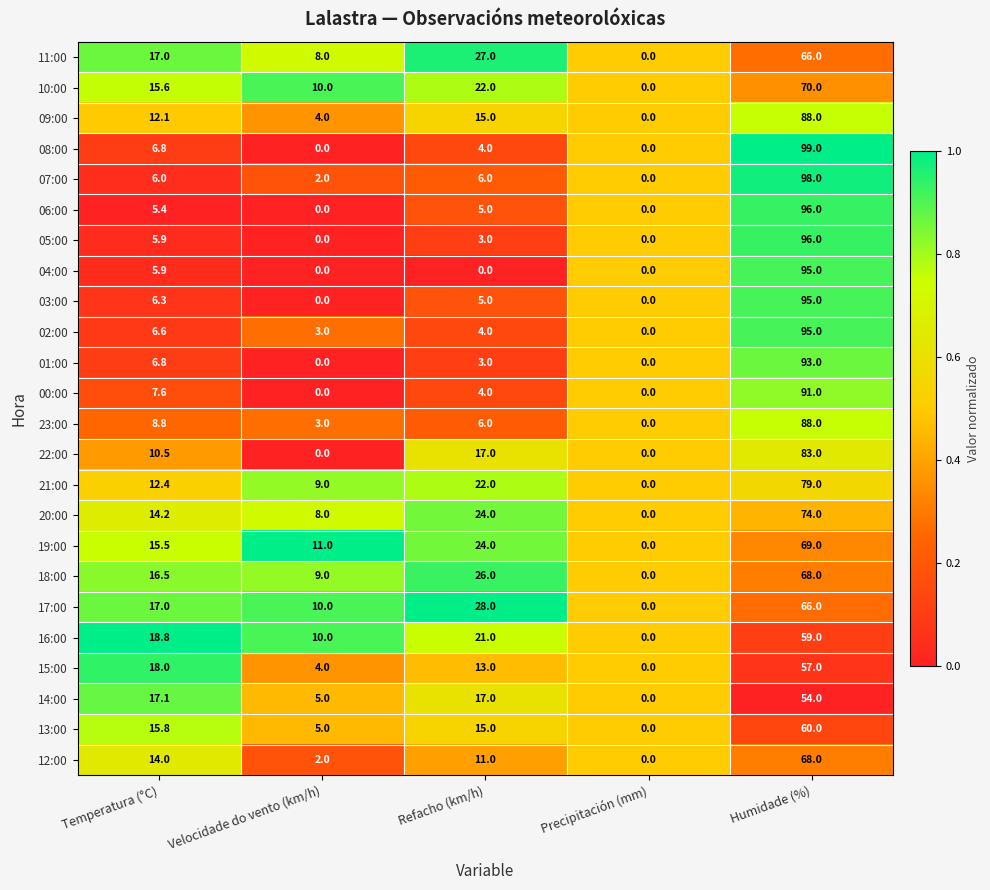

Where is 23:00 nearest to the value 44?

Temperatura (°C)